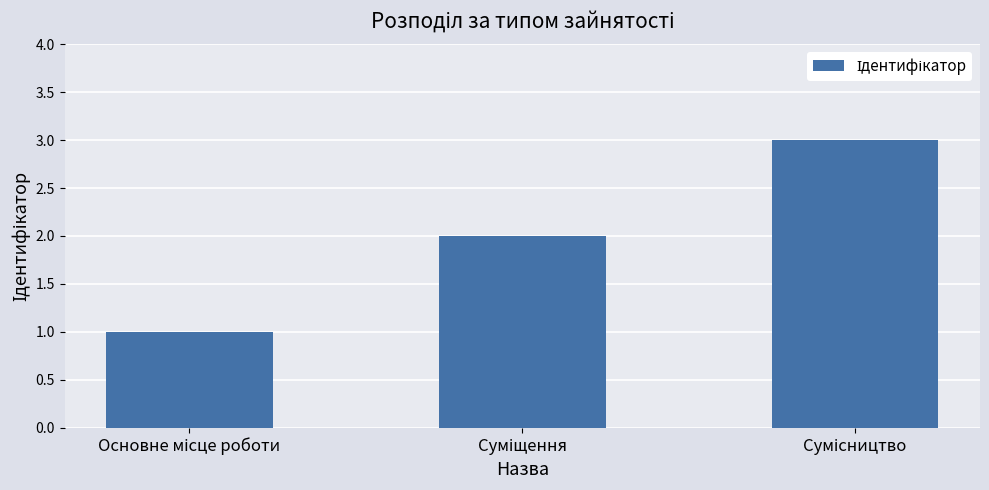

Count the values in the range 1 to 3.

3